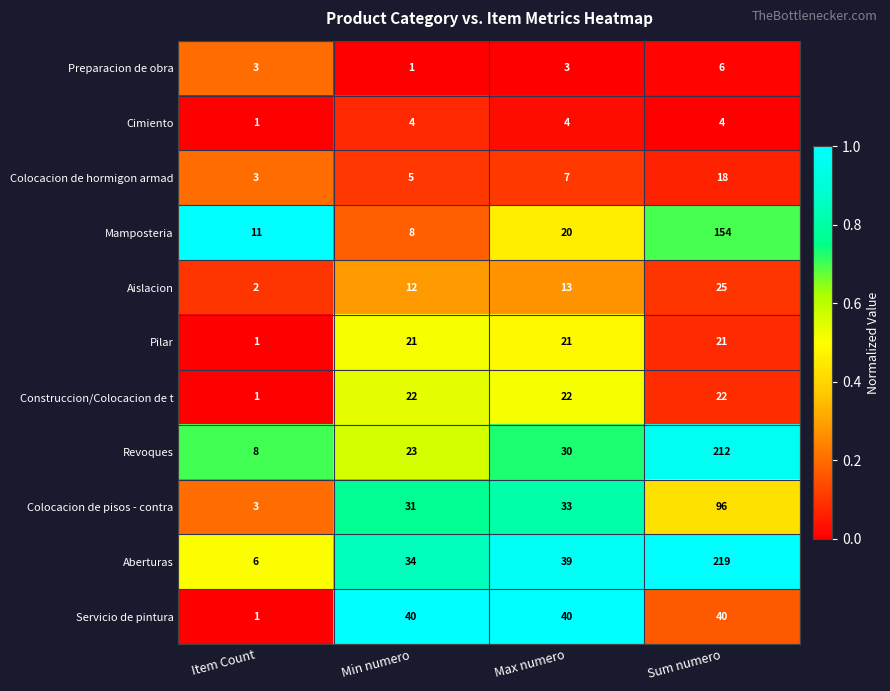

True or false: Aberturas has a value of 219 at Sum numero.

True